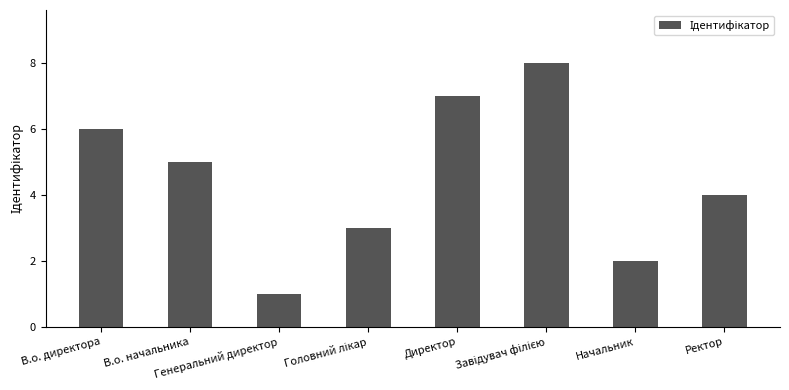

Count the values in the range 3 to 7.

5